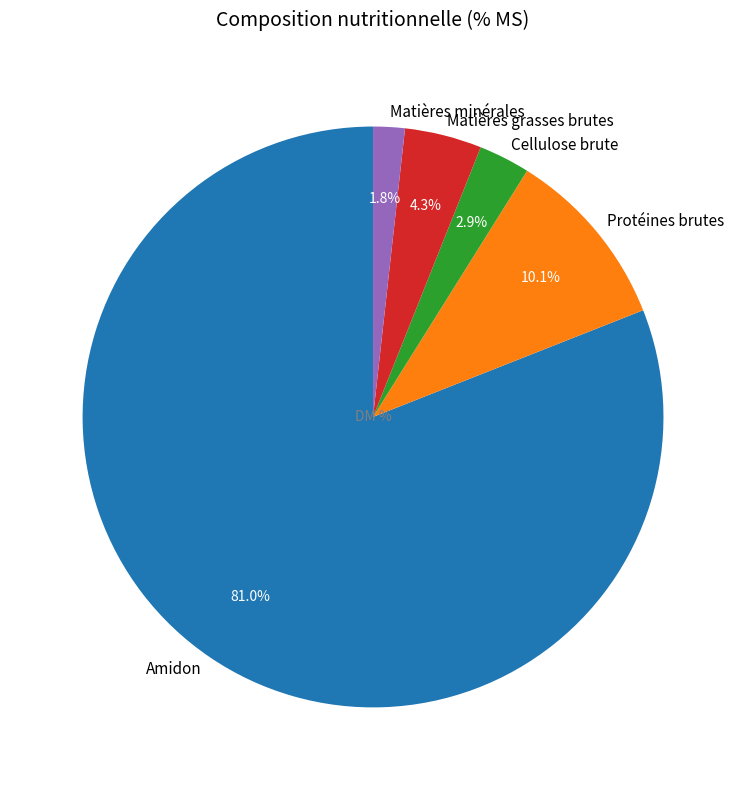

Does Matières grasses brutes represent more than half of the total?

No